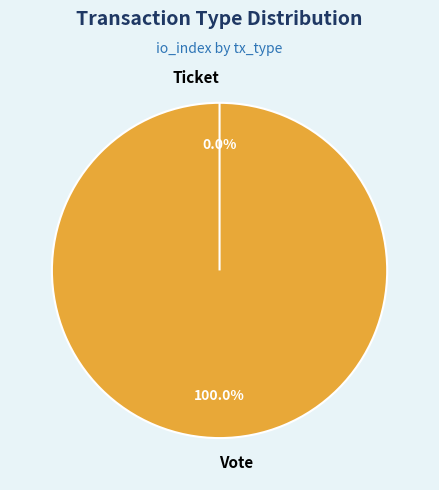

How many slices are in this pie chart?

2